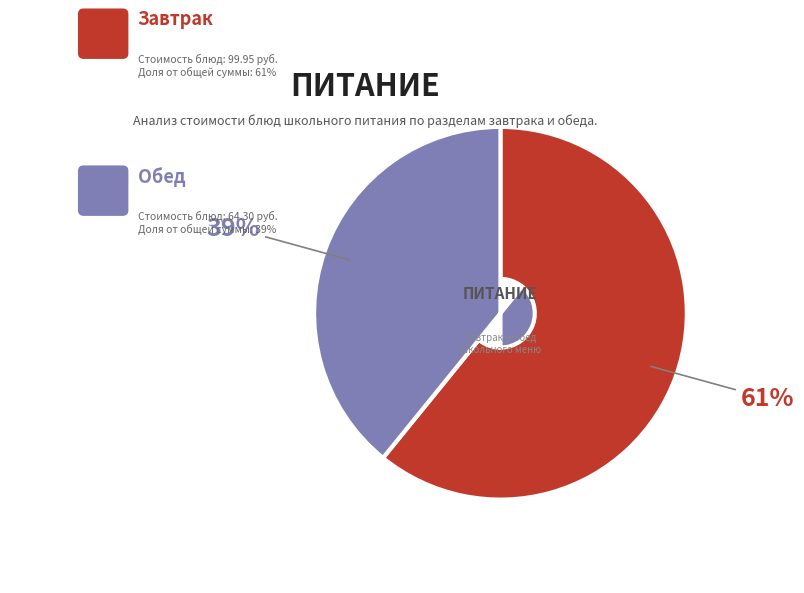

Does any single category account for the majority?

Yes